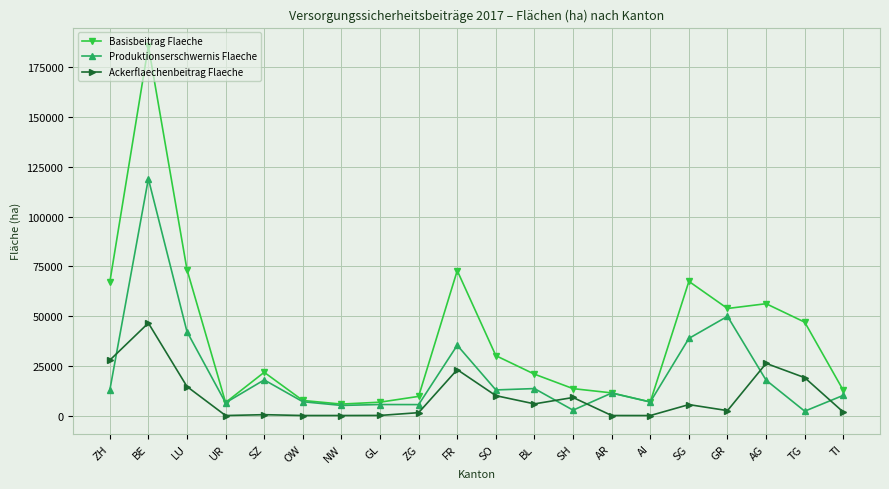

Is it true that Basisbeitrag Flaeche equals 9312 at SZ?

False